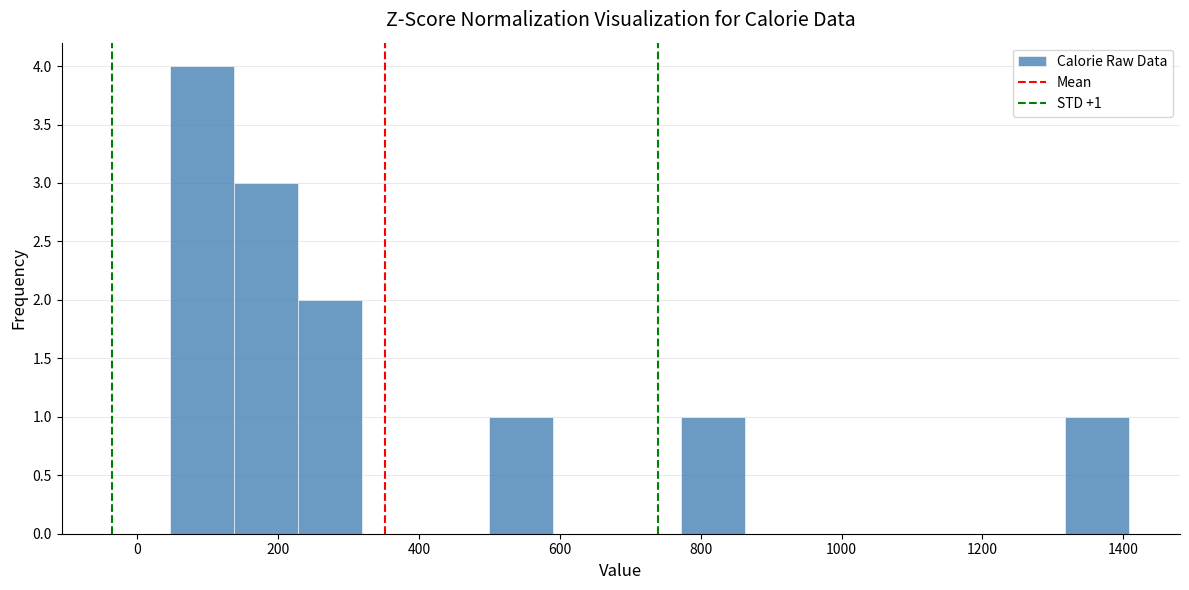

Over which range of the x-axis is the bar tallest?

40 to 140